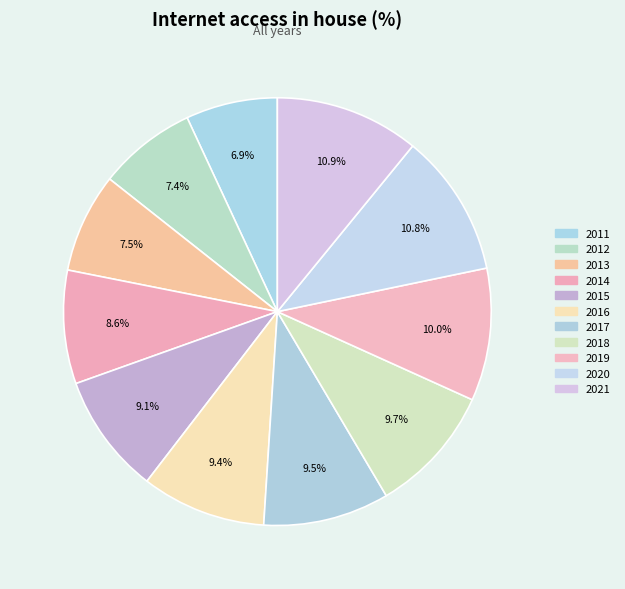

What percentage is the 2019 slice, to the nearest percent?

10%